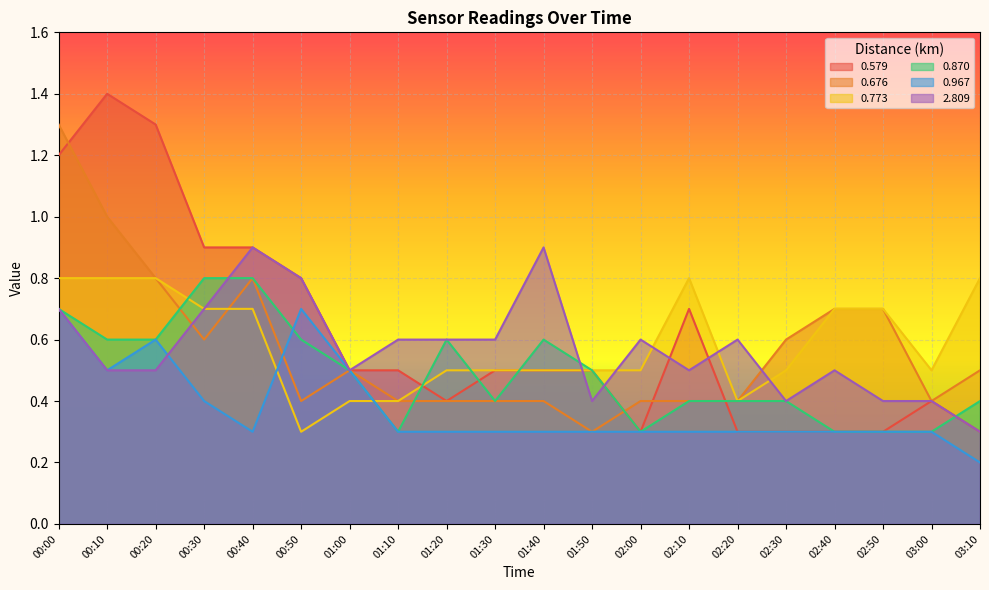

At which category does the chart reach its minimum across all series?

03:10